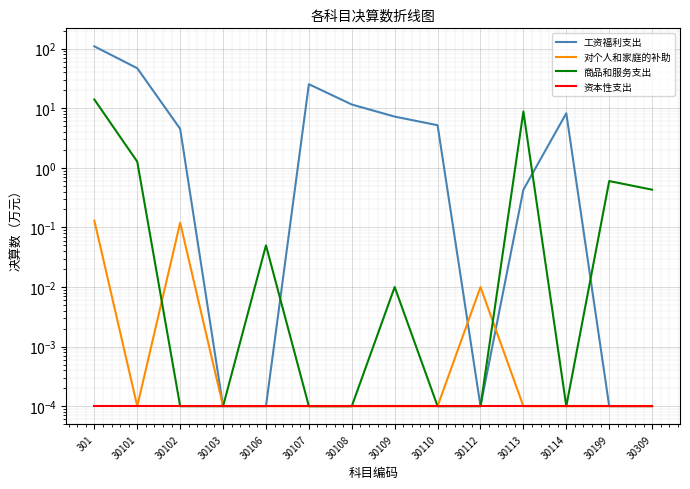

How many lines are shown in the chart?

4